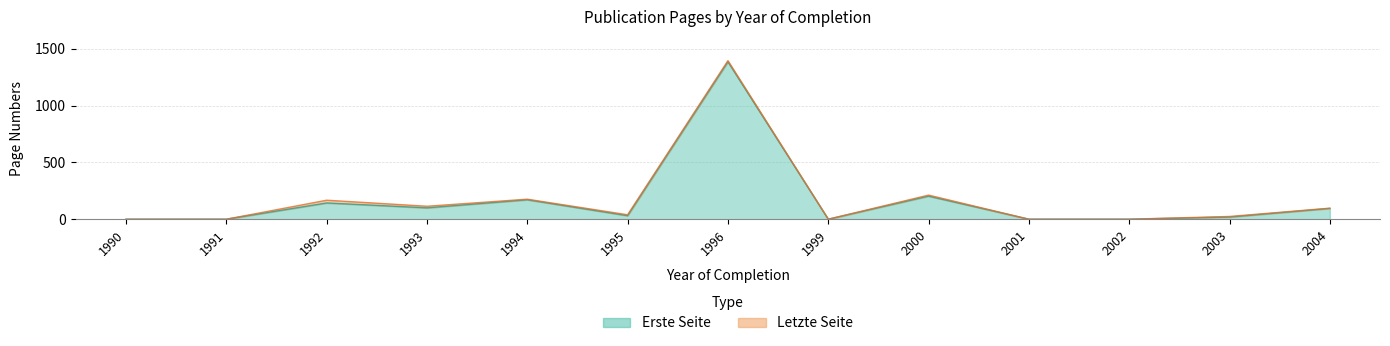

What is the value of the Letzte Seite point at the 7th from the left?

1395